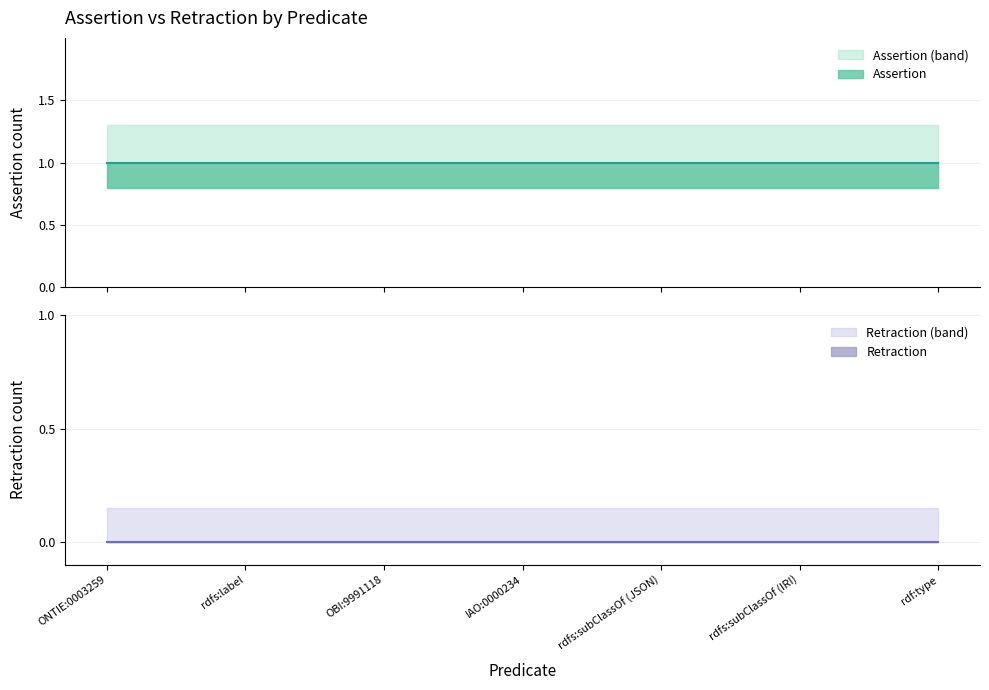

How many lines are shown in the chart?

2